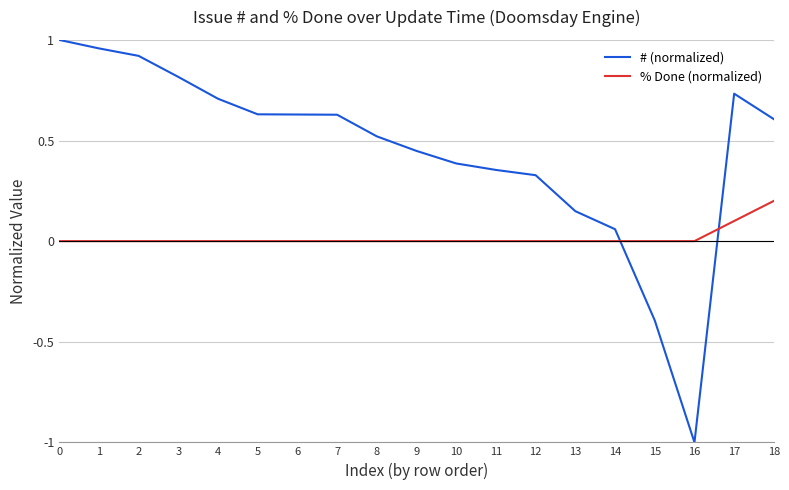

How many % Done (normalized) values are between 0 and 1?

19